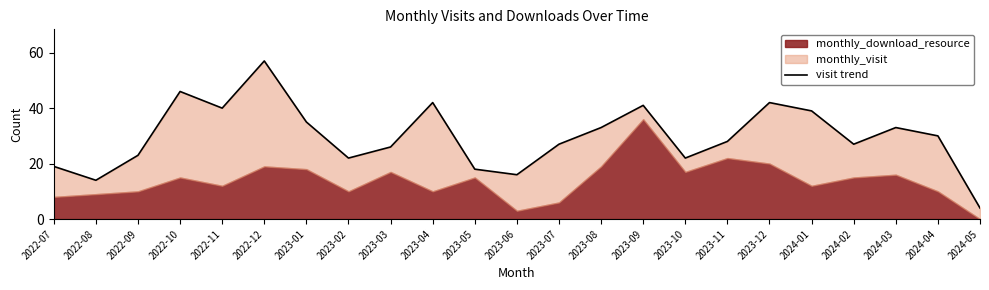

How many data points are less than 28?

11